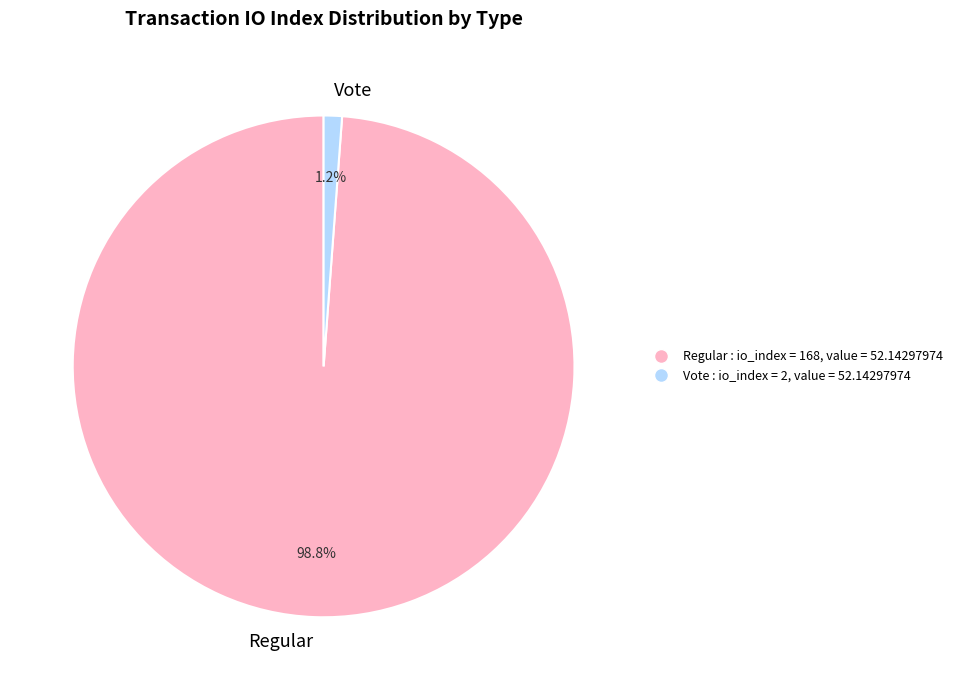

Which has a higher value, Regular or Vote?

Regular